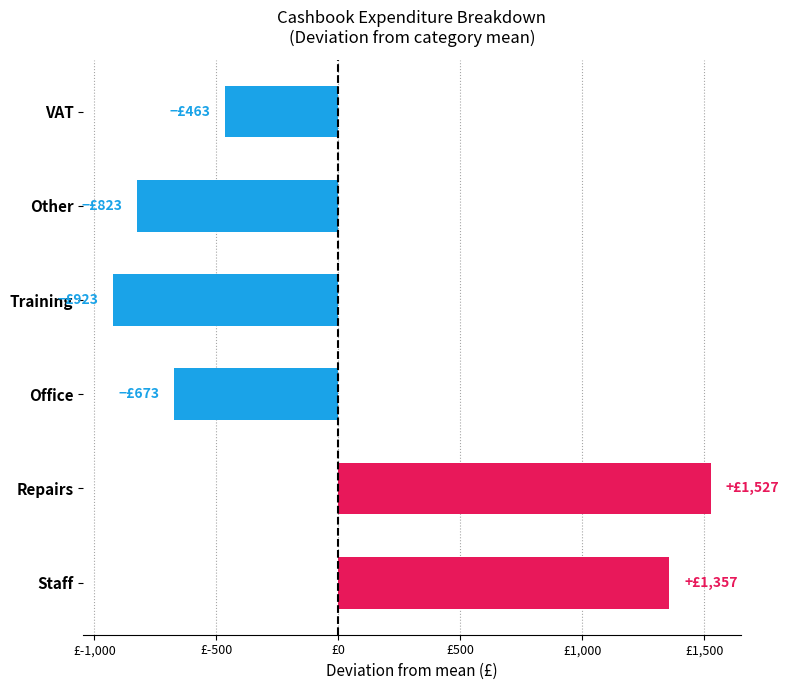

Are the bars horizontal?

Yes